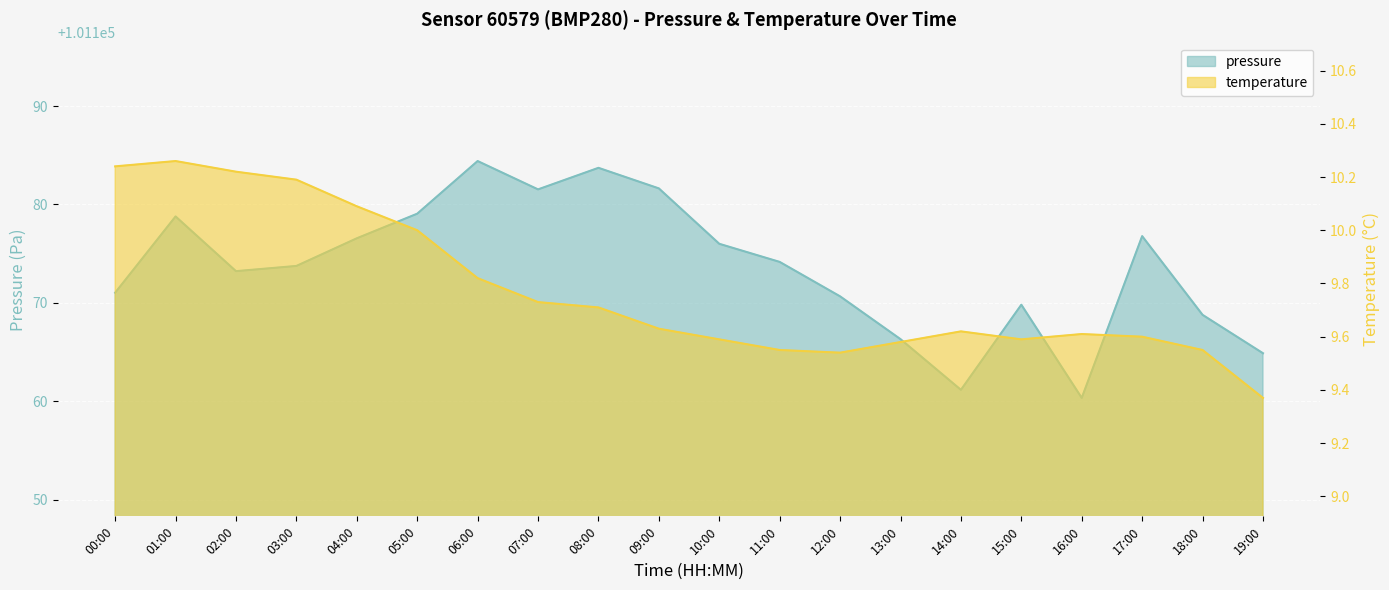

What is the maximum value shown in the chart?

101184.4